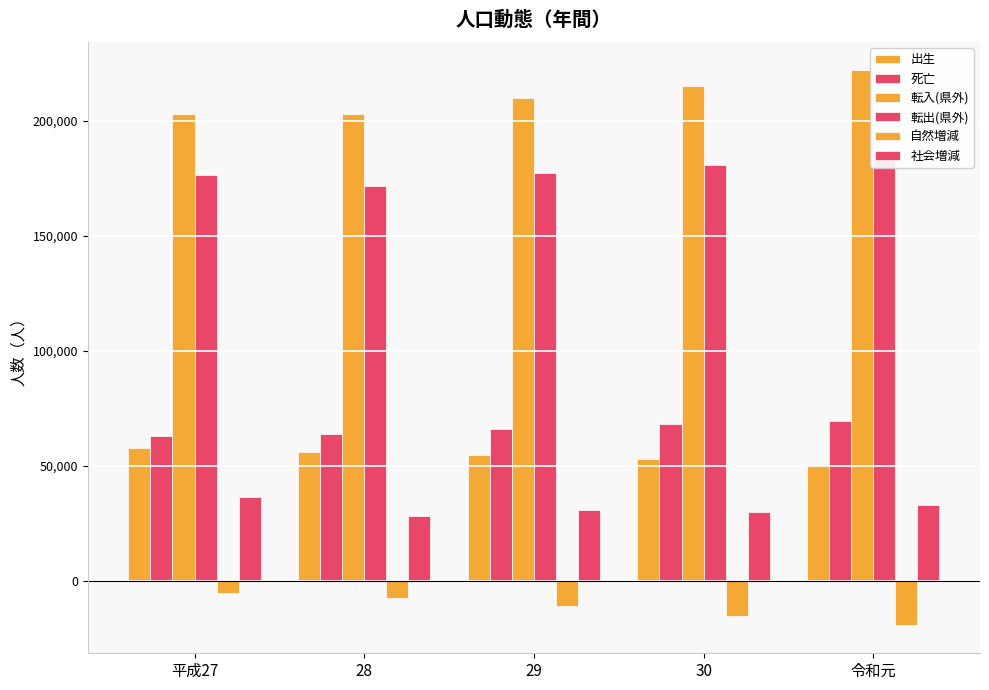

Which category has the lowest value in the 転出(県外) series?

28